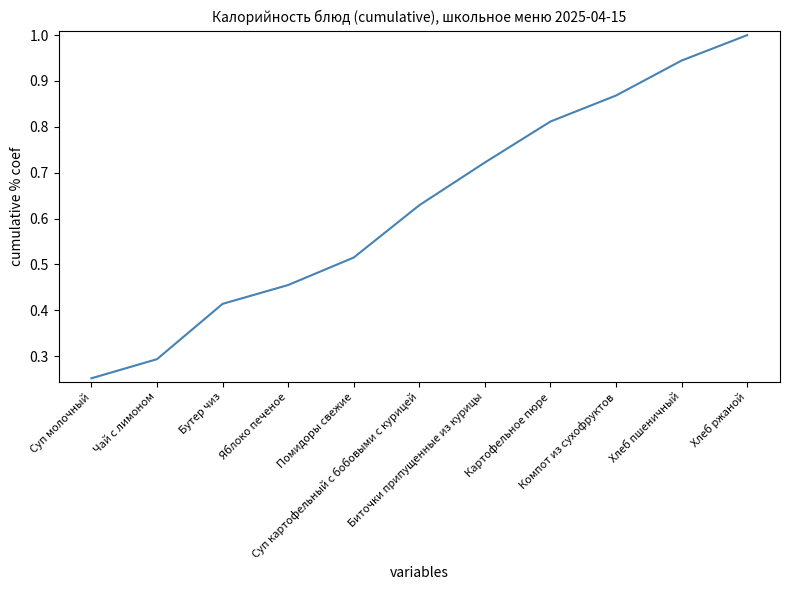

Does the chart have visible grid lines?

No